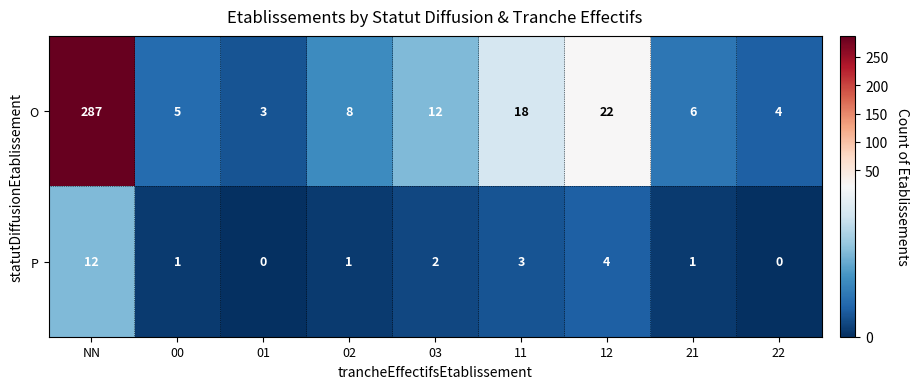

What is the maximum value for P?

12